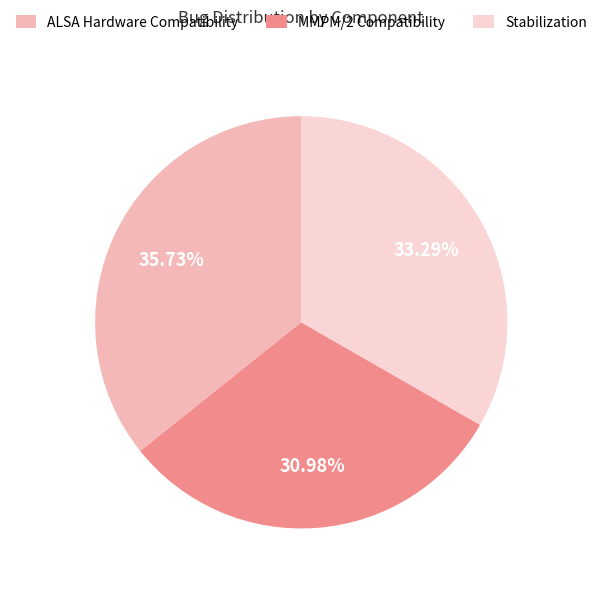

Does MMPM/2 Compatibility represent more than half of the total?

No